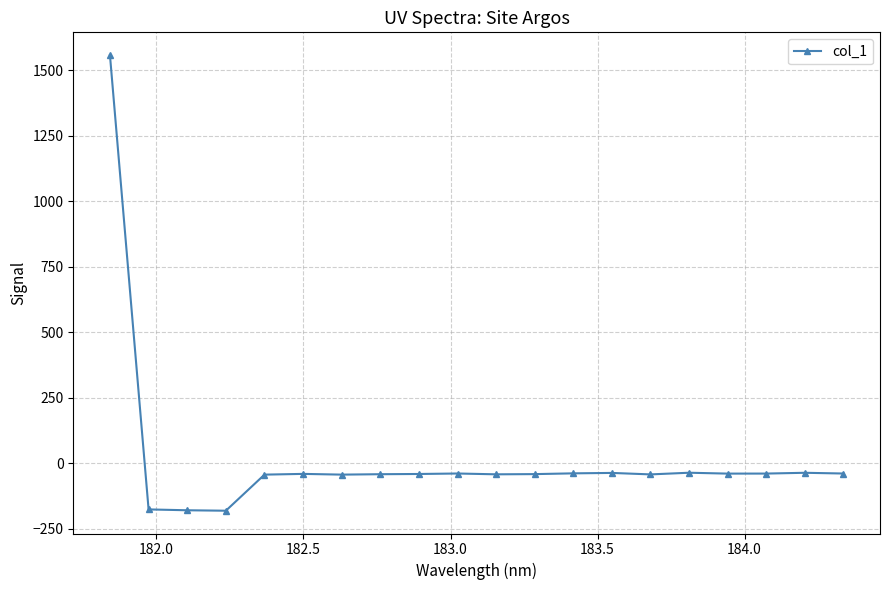

What is the average value?

18.5